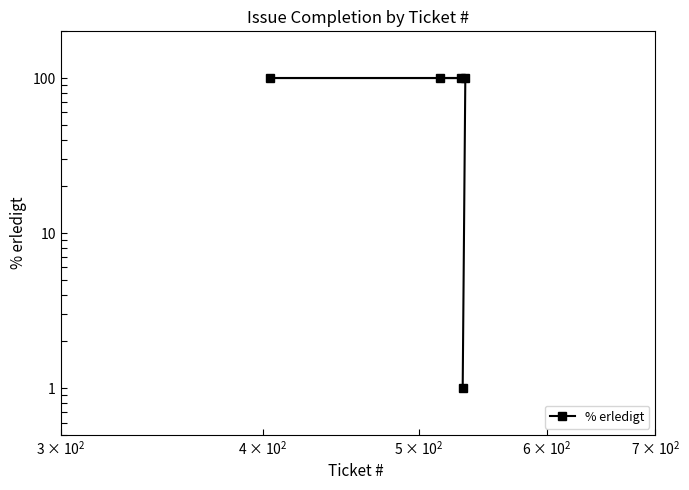

What is the value of the 3rd point from the left?

100